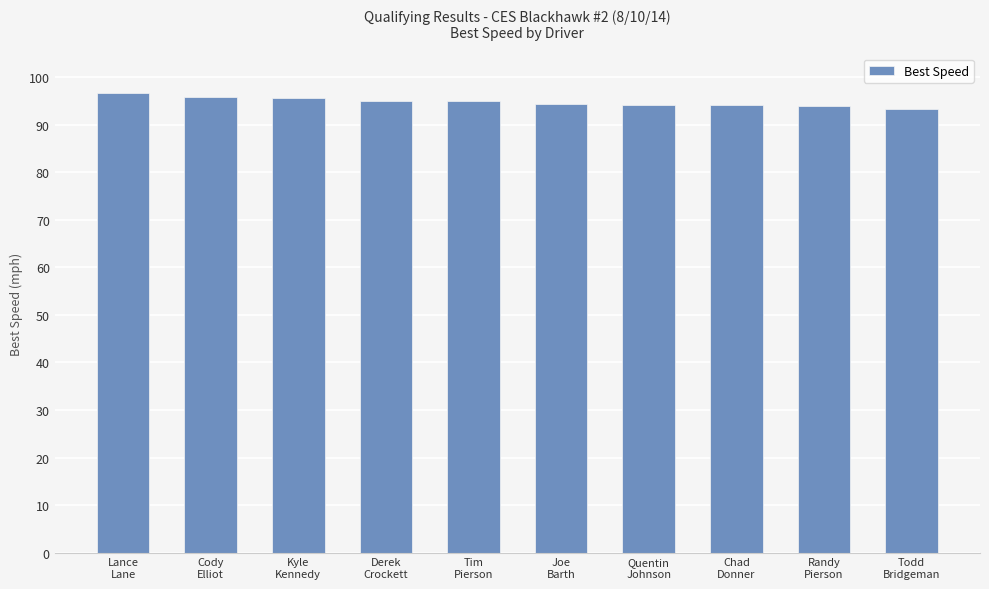

What is the sum of the values at Todd
Bridgeman and Cody
Elliot?

189.2